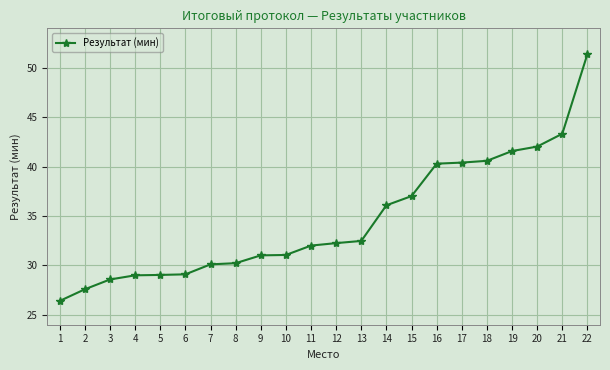

Does the chart have visible grid lines?

Yes